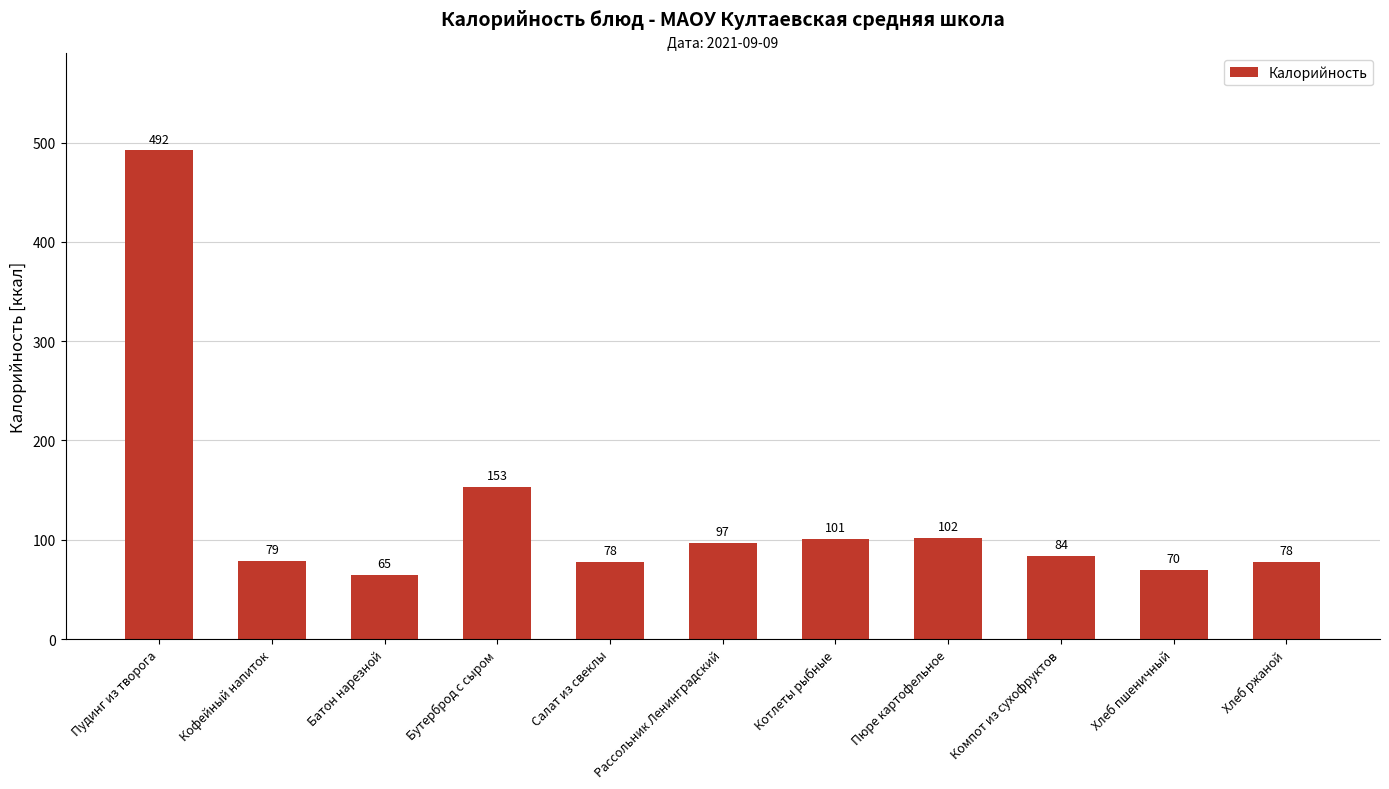

What is the difference between the maximum and minimum values?

427